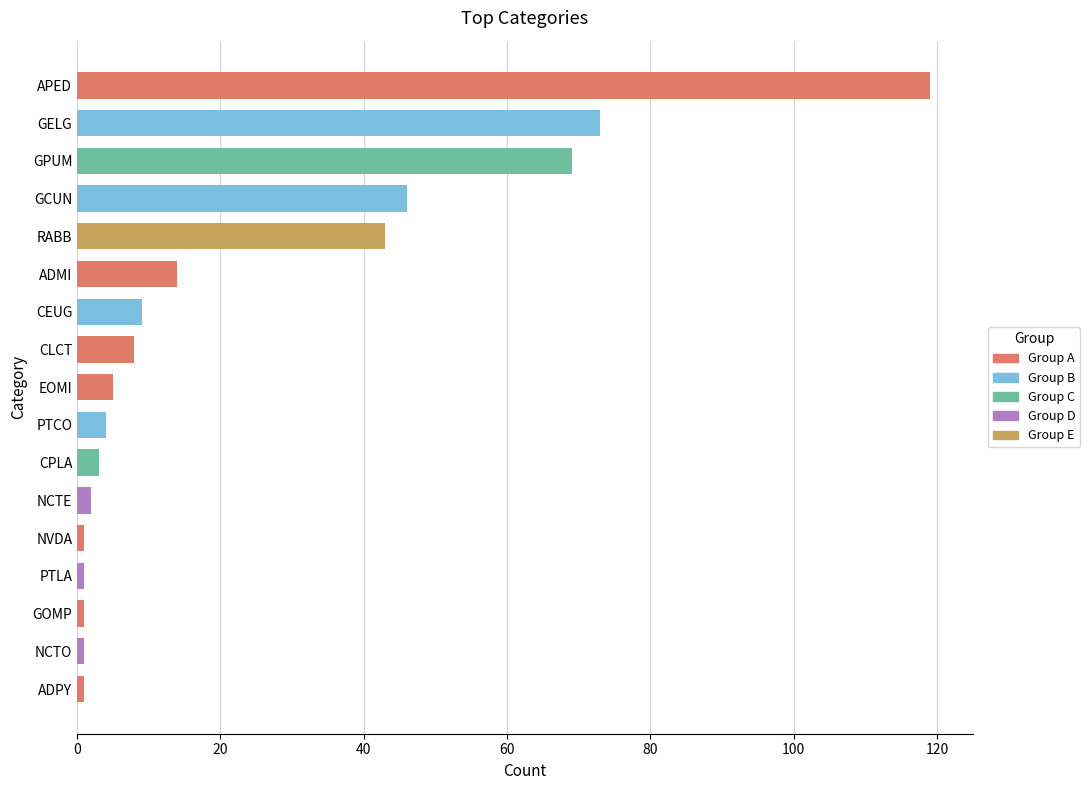

How many bars are there in total?

17